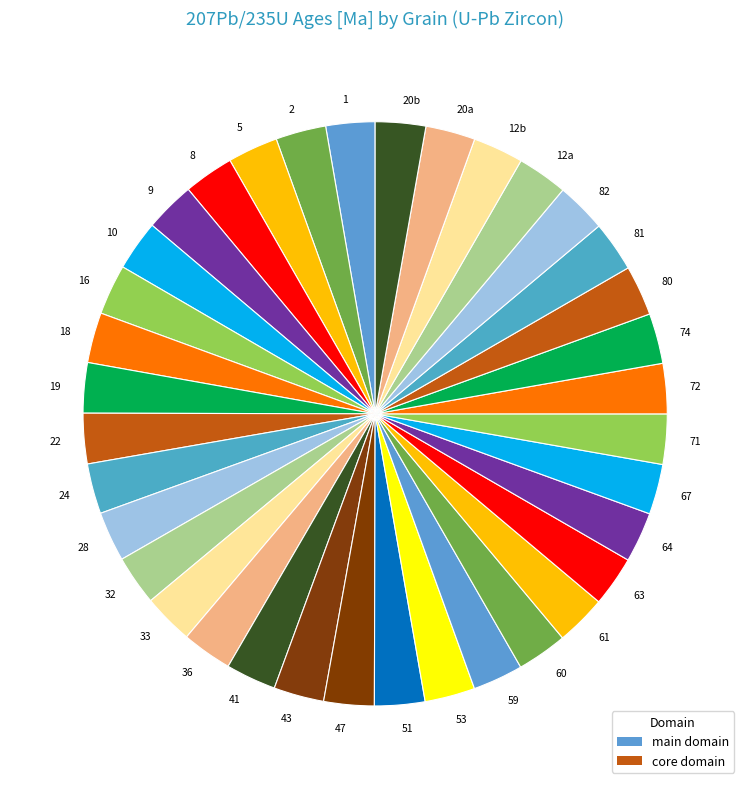

Approximately how many times larger is the value at 82 compared to 72?

1.0